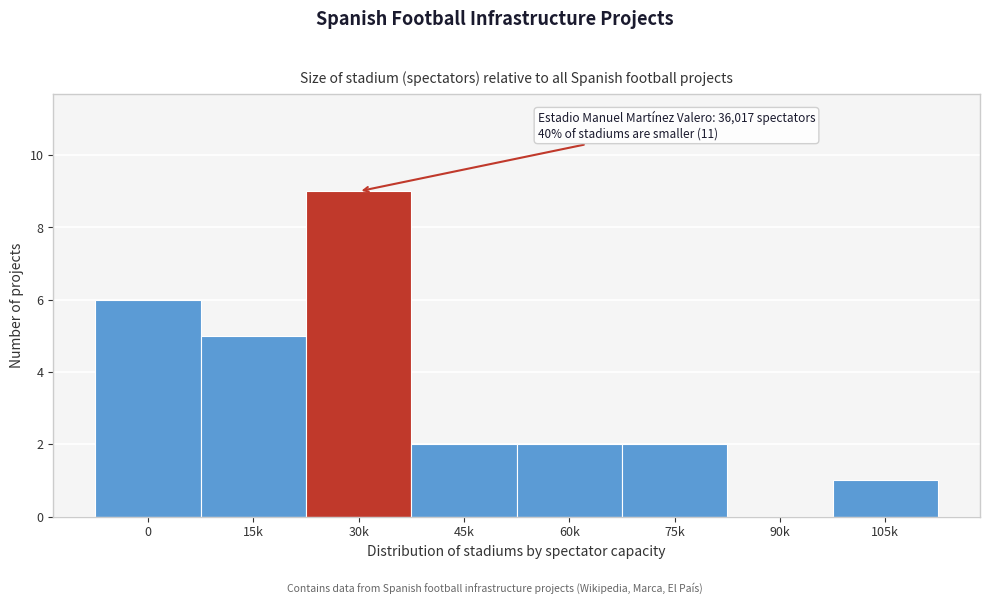

Reading left to right, list all the values displayed in this chart.

0=6	15k=5	30k=9	45k=2	60k=2	75k=2	90k=0	105k=1